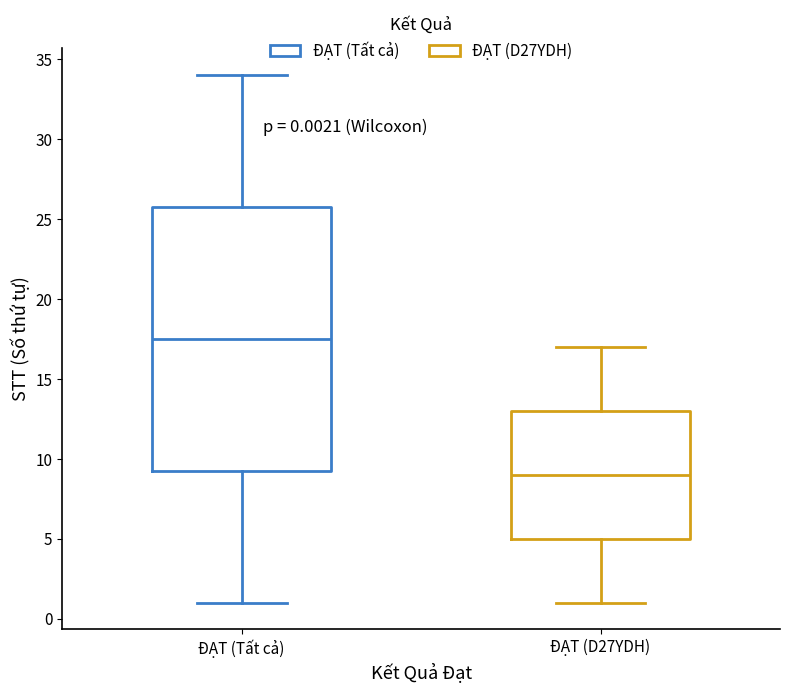

Which box's median line is the highest?

ĐẠT (Tất cả)